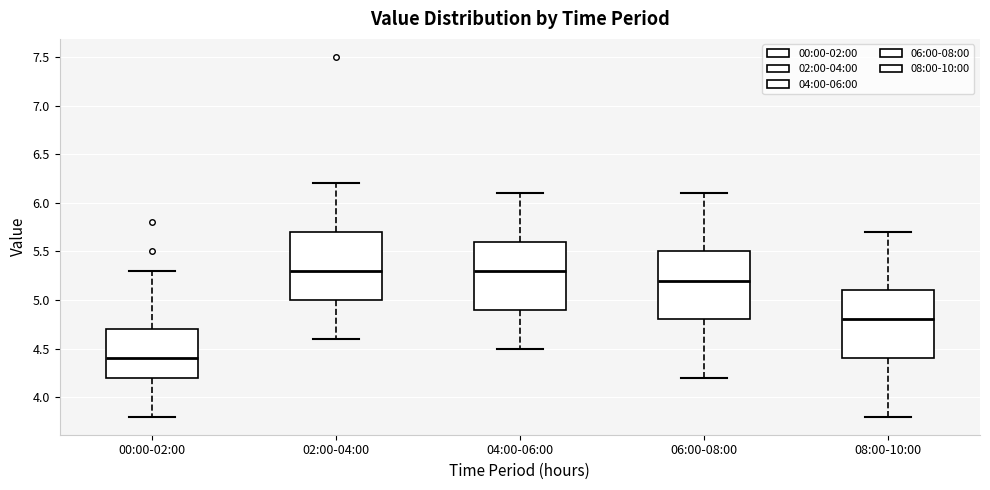

Reading left to right, transcribe this box plot: for each box, give where its median line is, the range the box spans, and where its two whiskers end, as read against the y-axis. The values are not printed on the chart, so give them approximately, as read against the axis.

00:00-02:00: median 4.4, box 4.2 to 4.7, whiskers 3.8 to 5.3
02:00-04:00: median 5.3, box 5.0 to 5.7, whiskers 4.6 to 6.2
04:00-06:00: median 5.3, box 4.9 to 5.6, whiskers 4.5 to 6.1
06:00-08:00: median 5.2, box 4.8 to 5.5, whiskers 4.2 to 6.1
08:00-10:00: median 4.8, box 4.4 to 5.1, whiskers 3.8 to 5.7